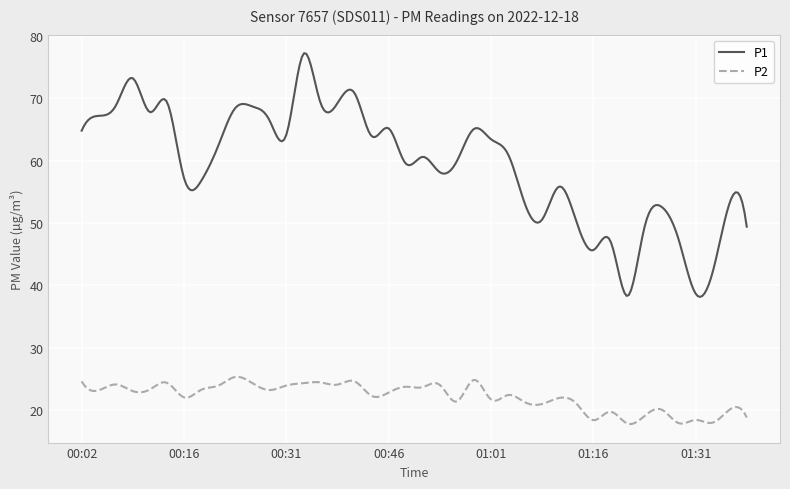

What is the sum of all P1 values?

17818.7